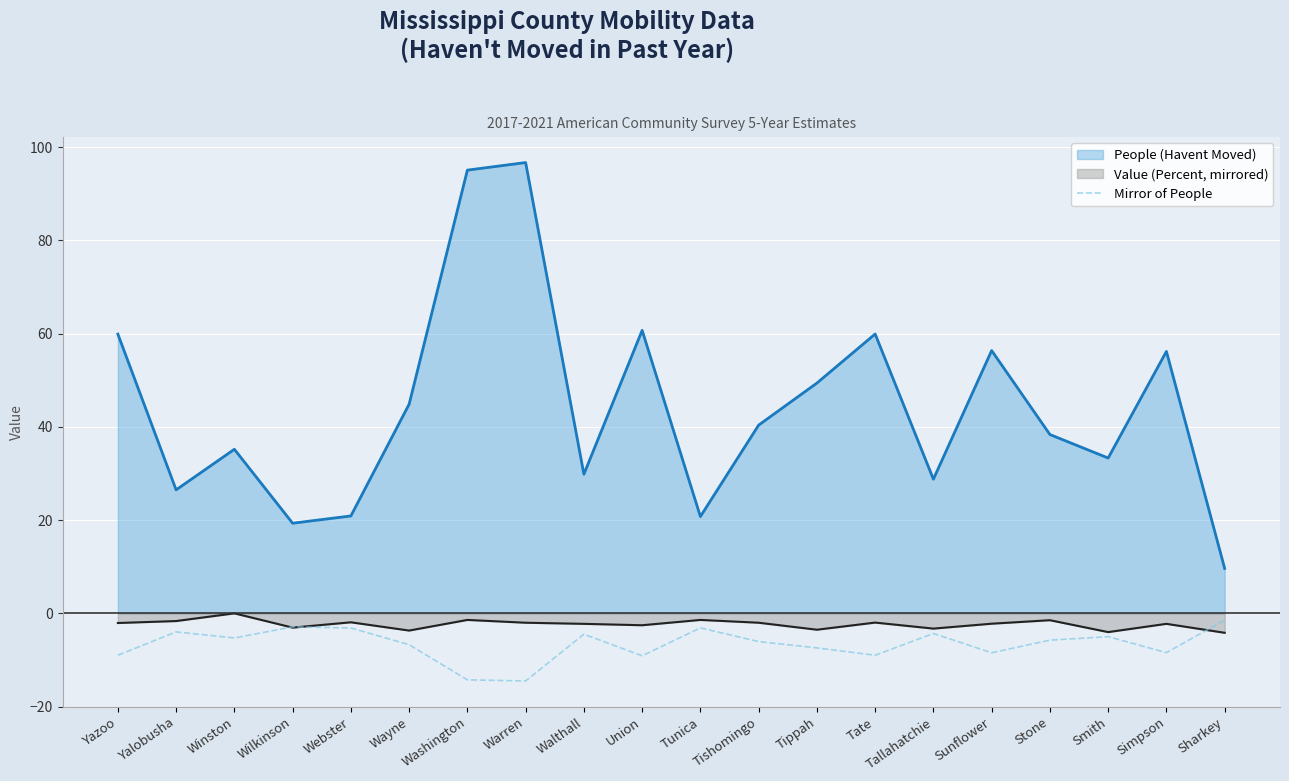

Count the number of values greater than -5.

8